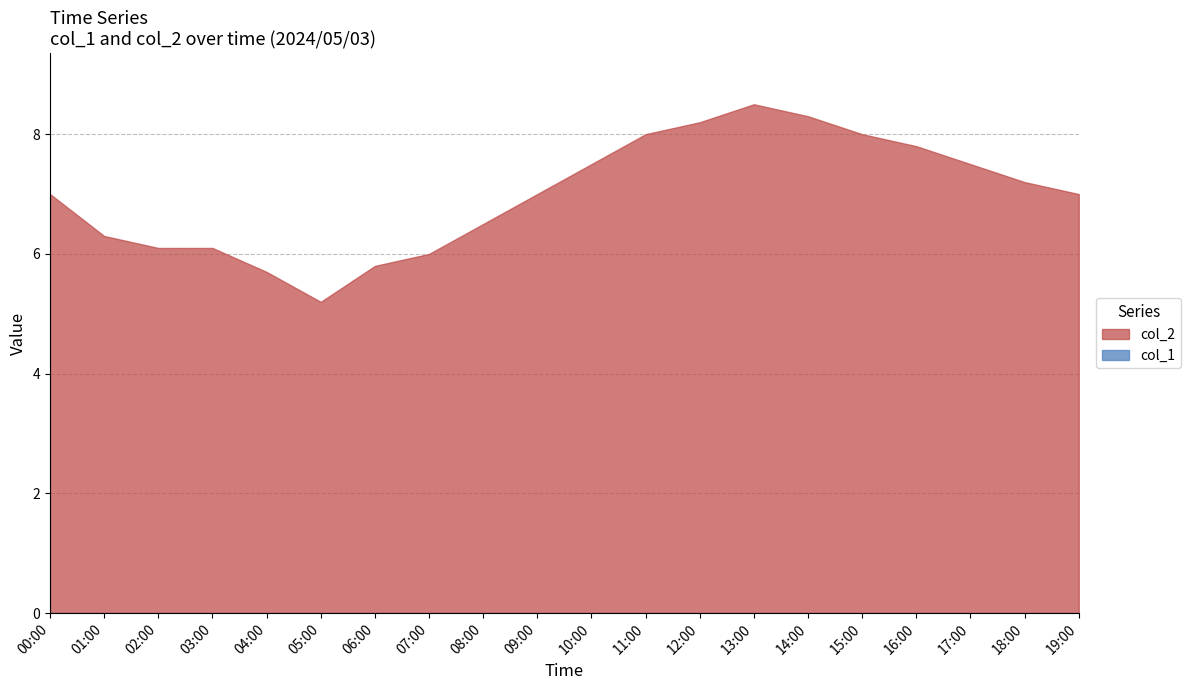

Rank the series by their average value, from highest to lowest.

col_2, col_1